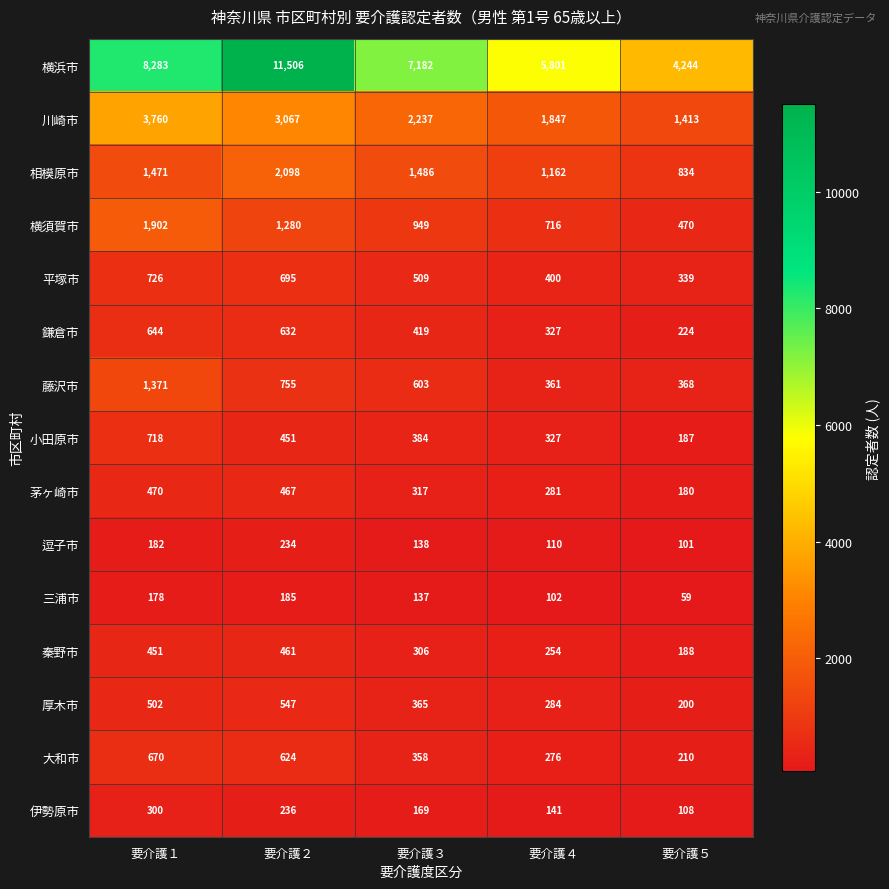

Which series changed the most between 要介護１ and 要介護２?

横浜市